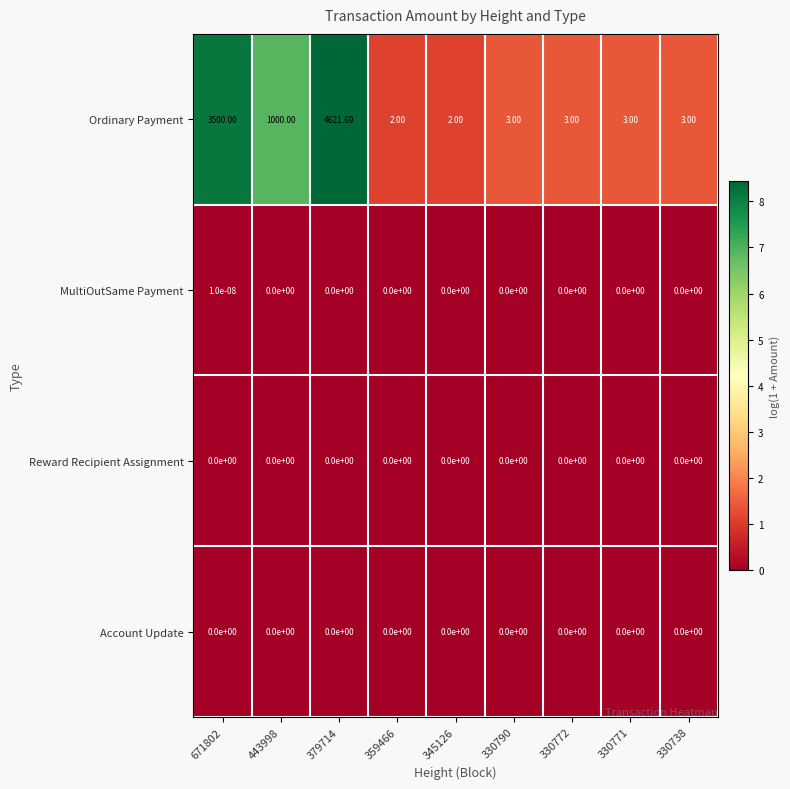

Is the value of Ordinary Payment at 330771 greater than the value of MultiOutSame Payment at 345126?

Yes